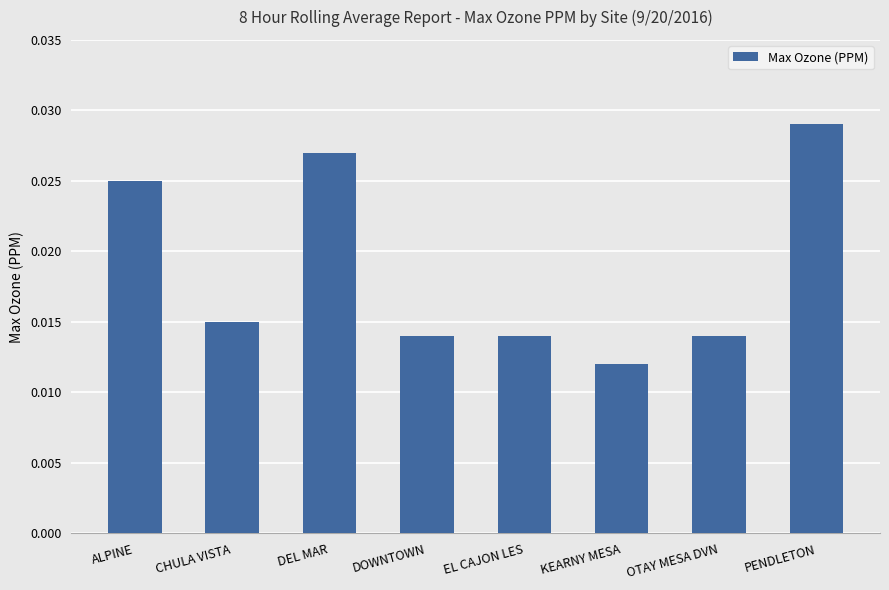

Between DOWNTOWN and CHULA VISTA, which is larger?

CHULA VISTA